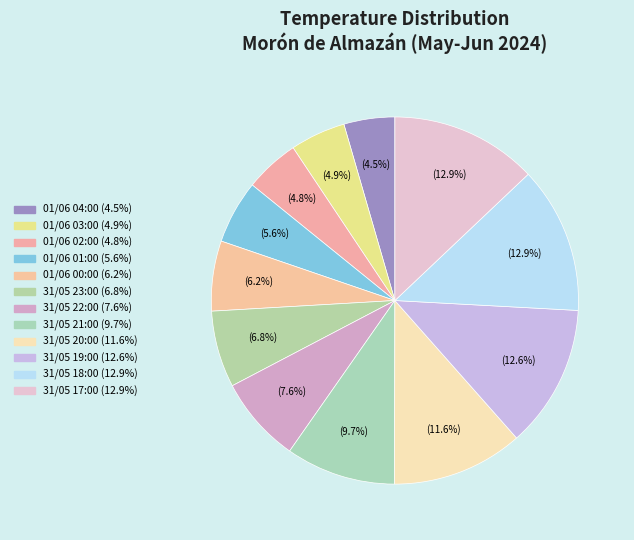

Is there any slice that represents more than half of the pie?

No